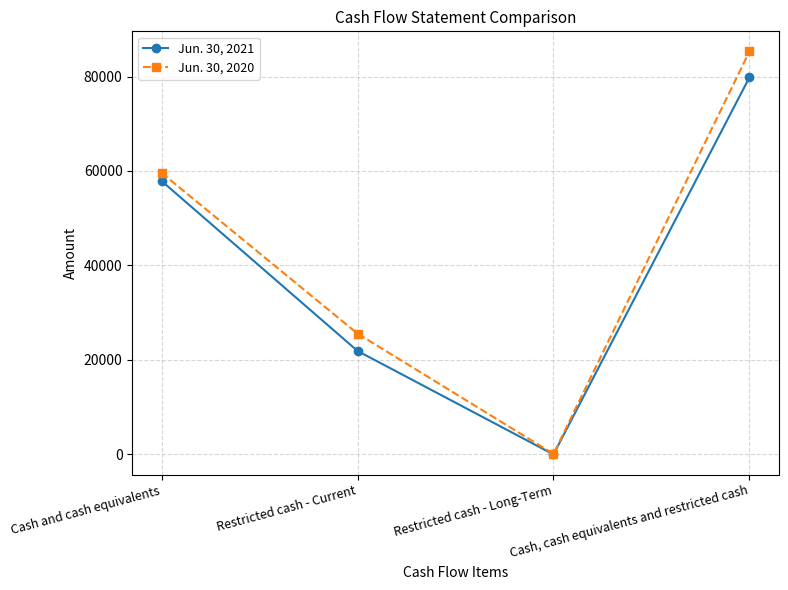

What is the label of the 1st point from the left?

Cash and cash equivalents